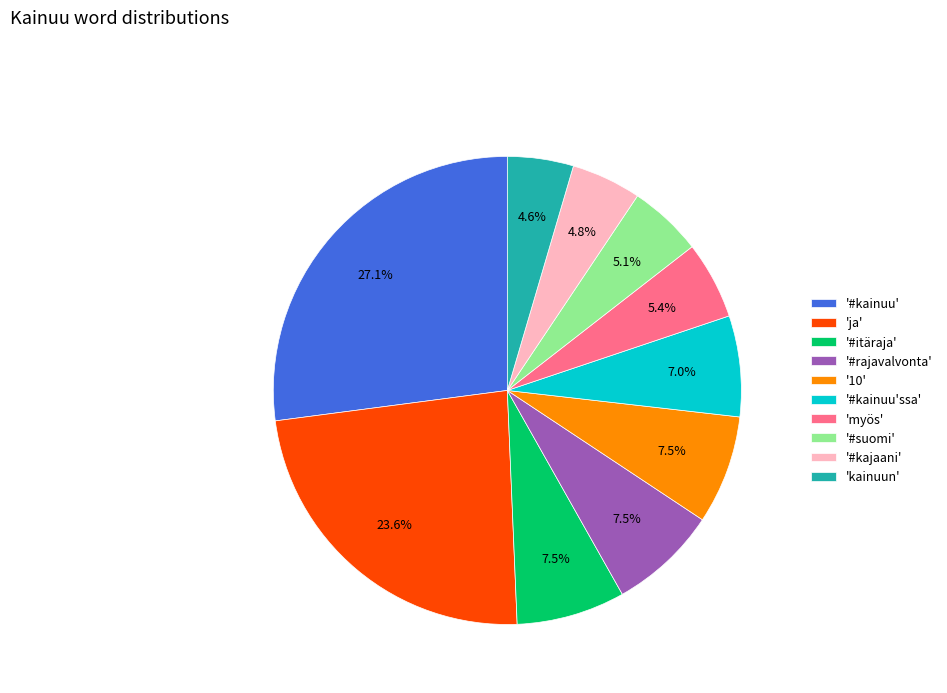

Which has a higher value, '#kainuu'ssa' or '10'?

'10'